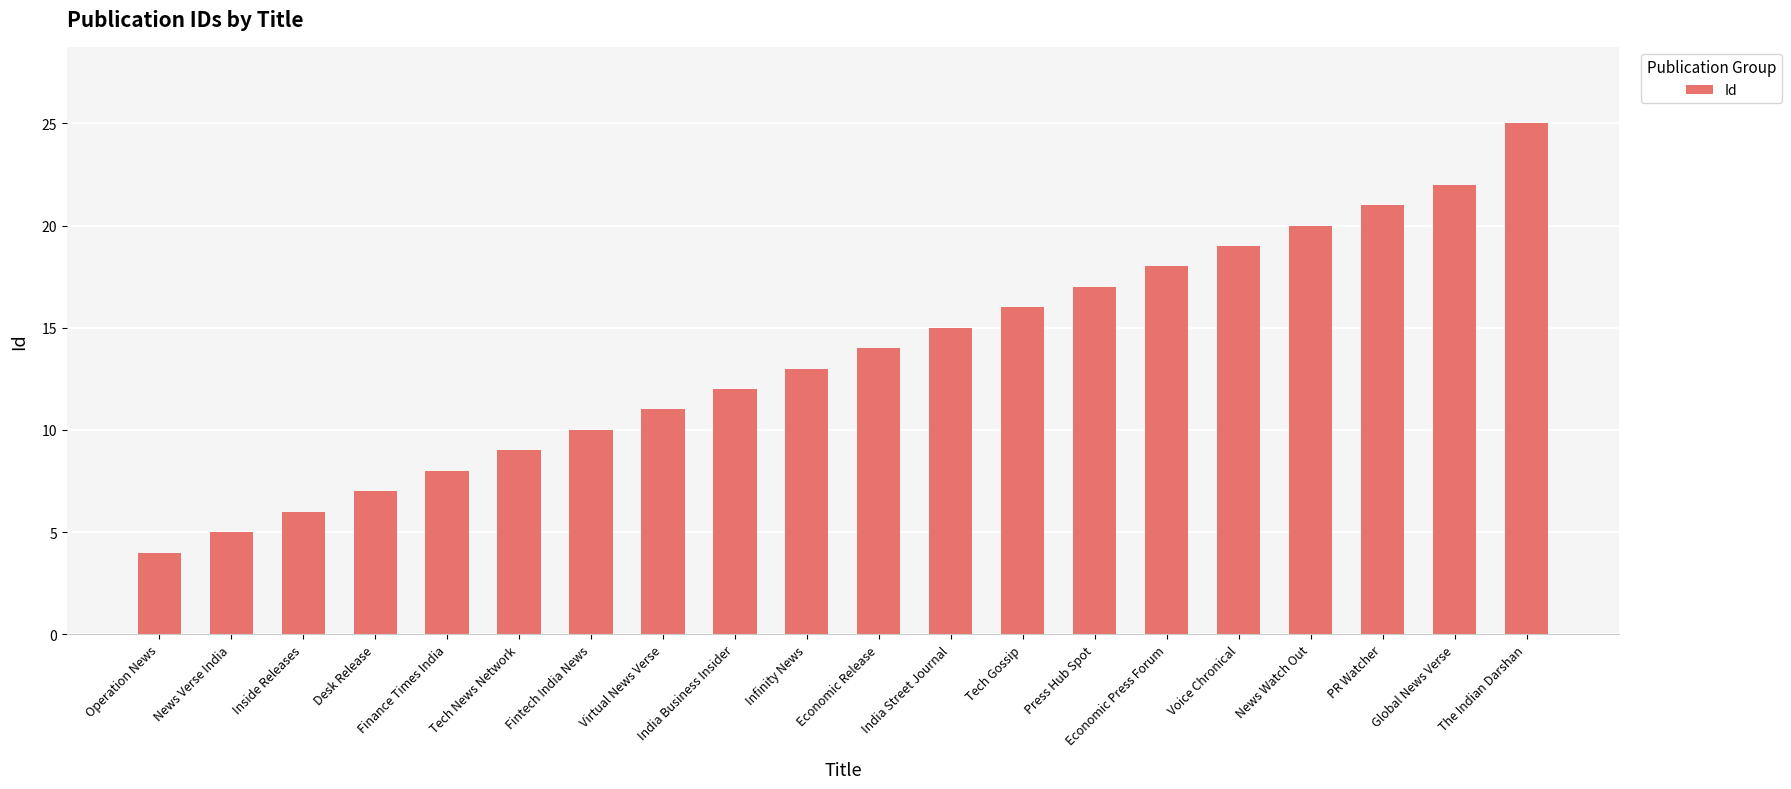

What is the change in value from Infinity News to Economic Release?

+1